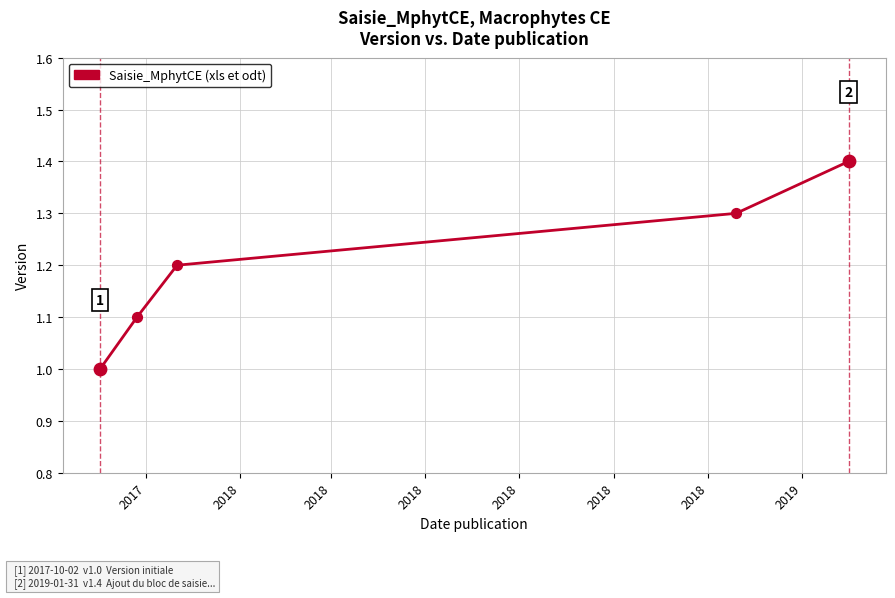

What is the difference between the maximum and minimum values?

0.4